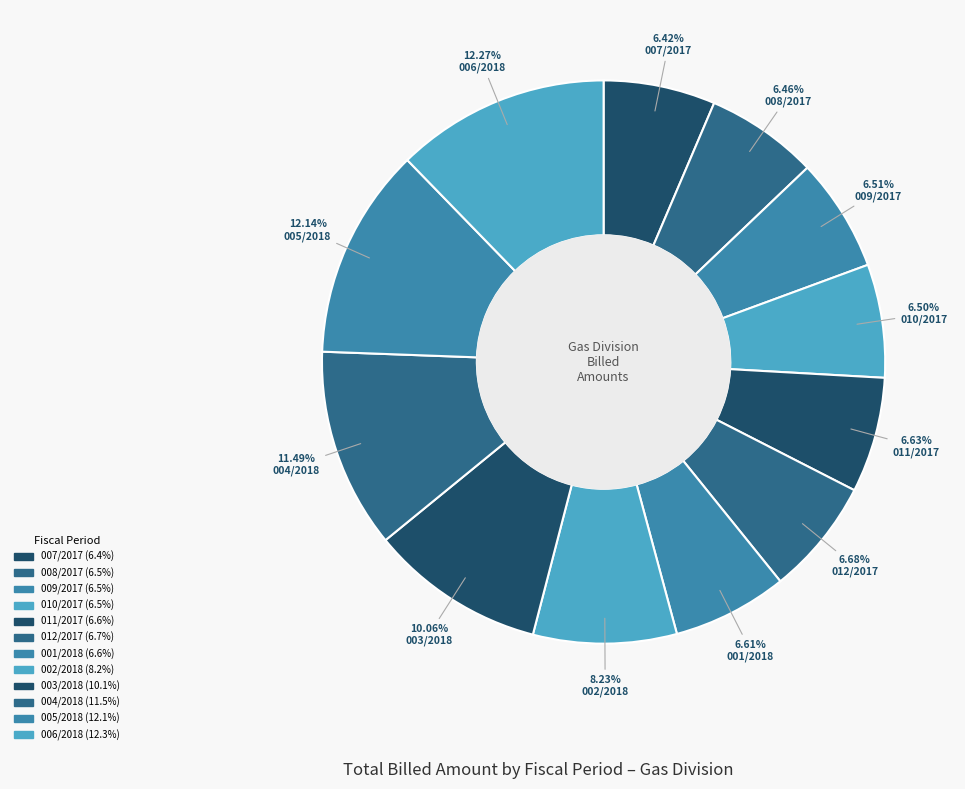

Which category has the biggest portion of the pie?

006/2018